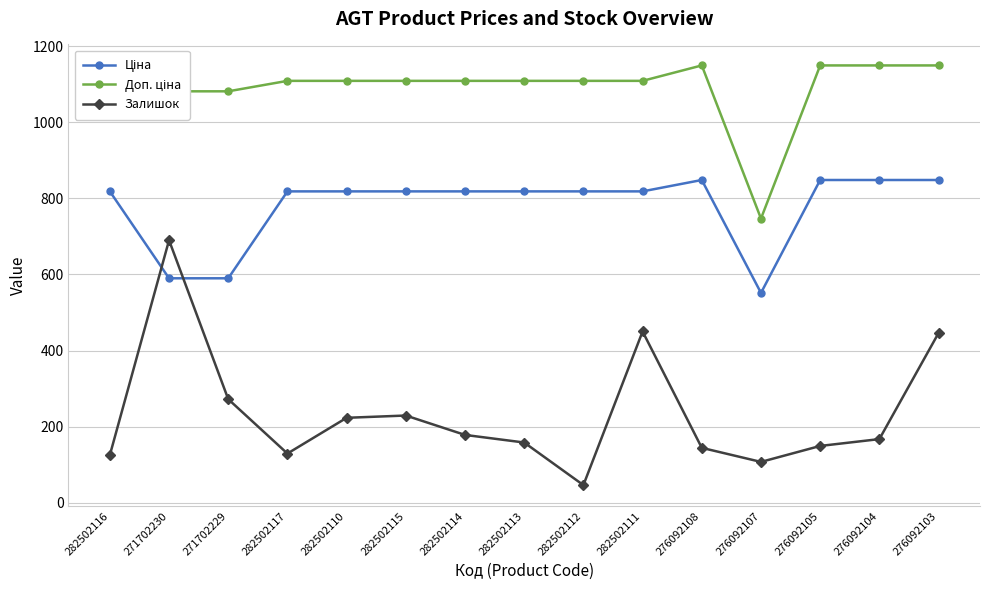

How many lines are shown in the chart?

3